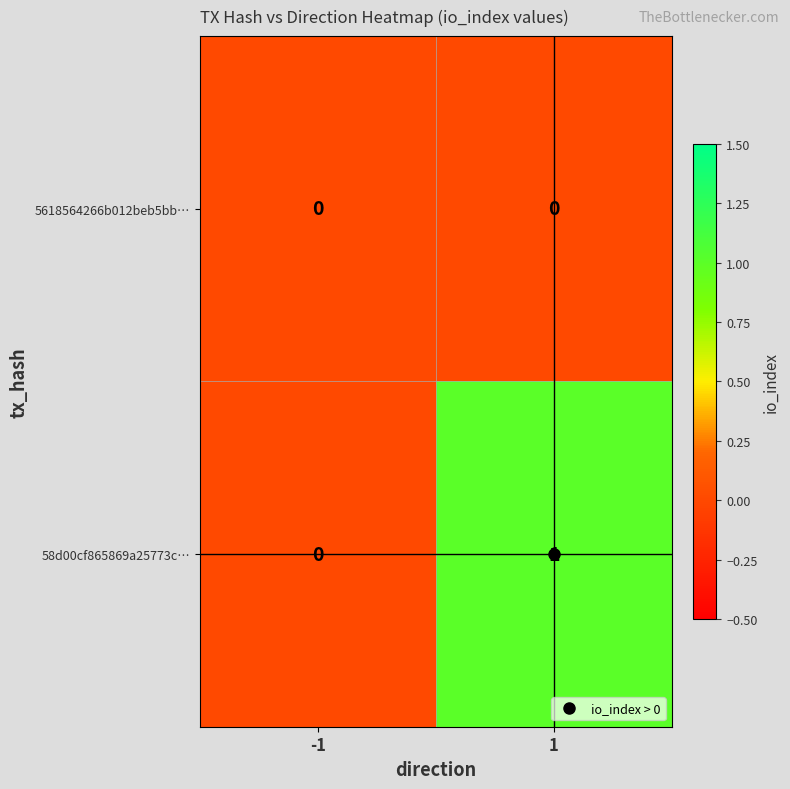

Is the value of 5618564266b012beb5bb… at -1 greater than the value of 58d00cf865869a25773c… at 1?

No